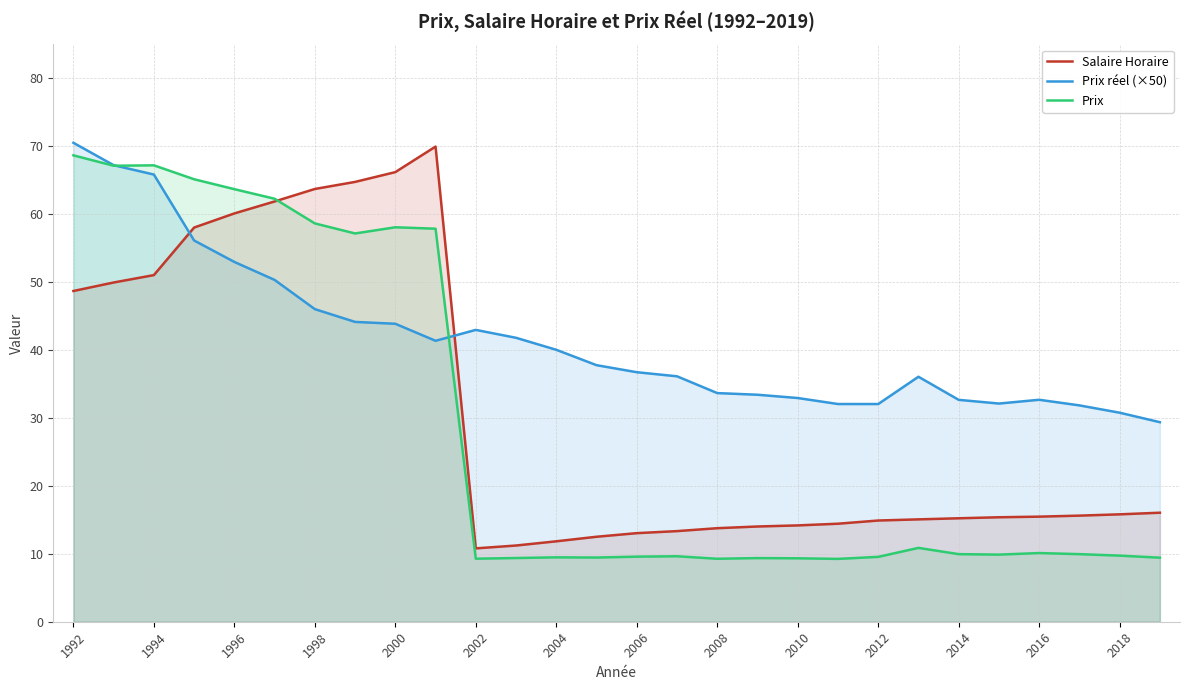

True or false: Prix réel (×50) has a value of 56.2 at 2008.

False